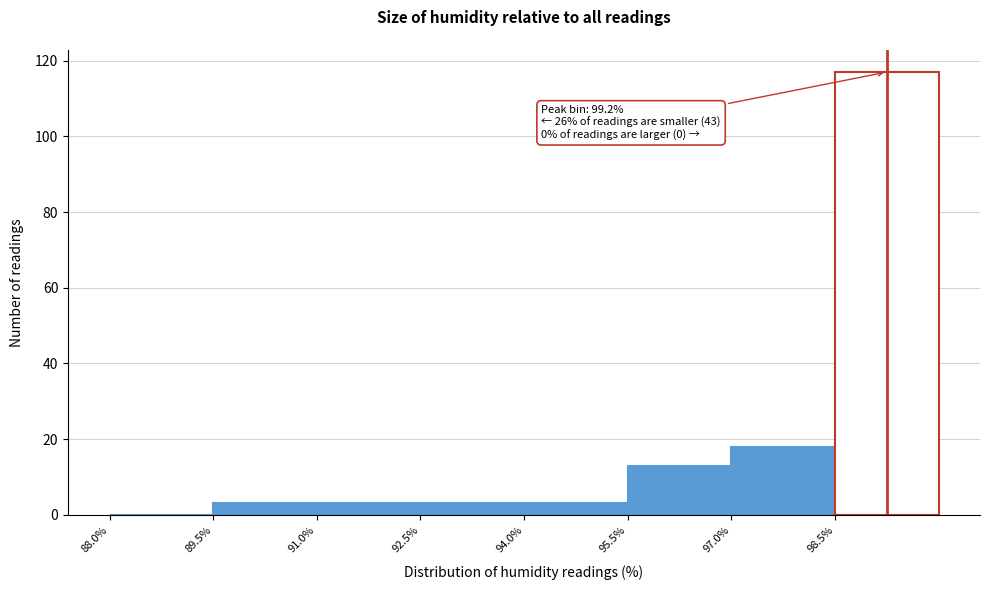

Which range on the x-axis has the tallest bar?

98.5 to 100.0